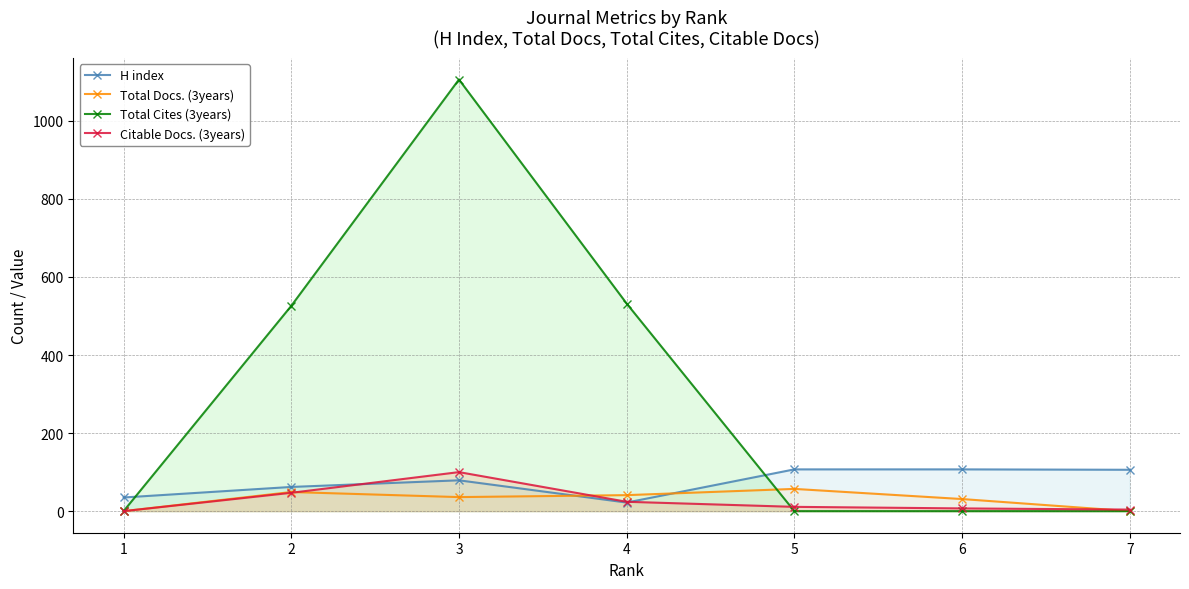

How many data points in Total Docs. (3years) are above 36?

3